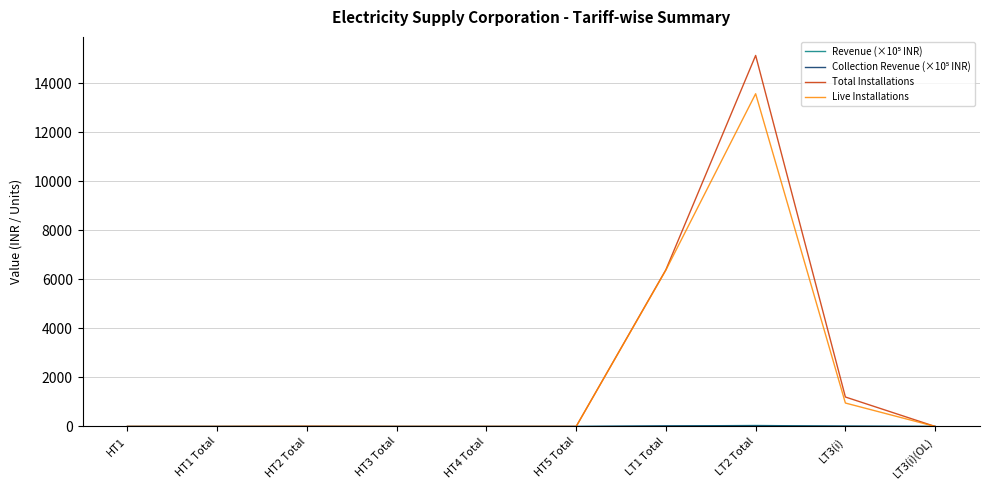

Which series has the largest total across all categories?

Total Installations